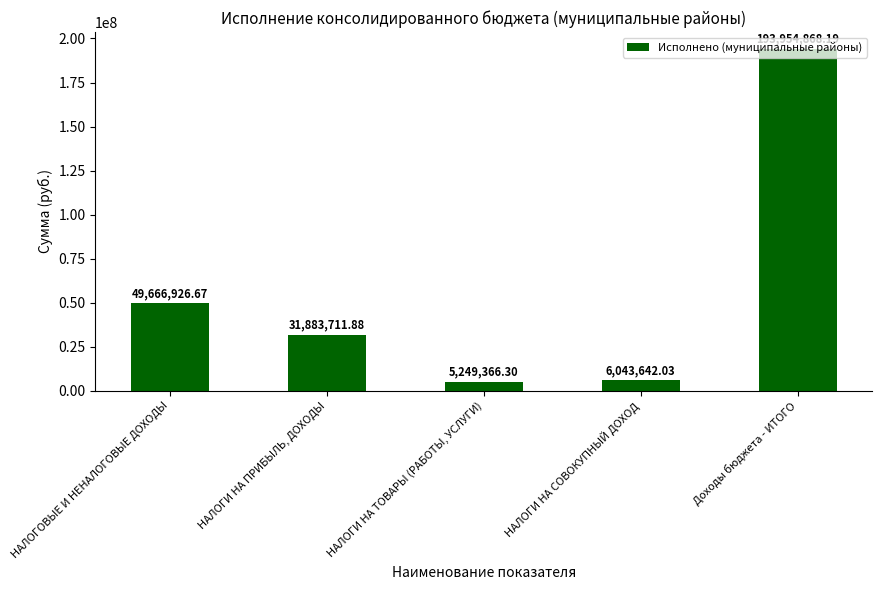

Reading left to right, transcribe all the data shown in this chart.

49666926.7	31883711.9	5249366.3	6043642.0	193954868.2